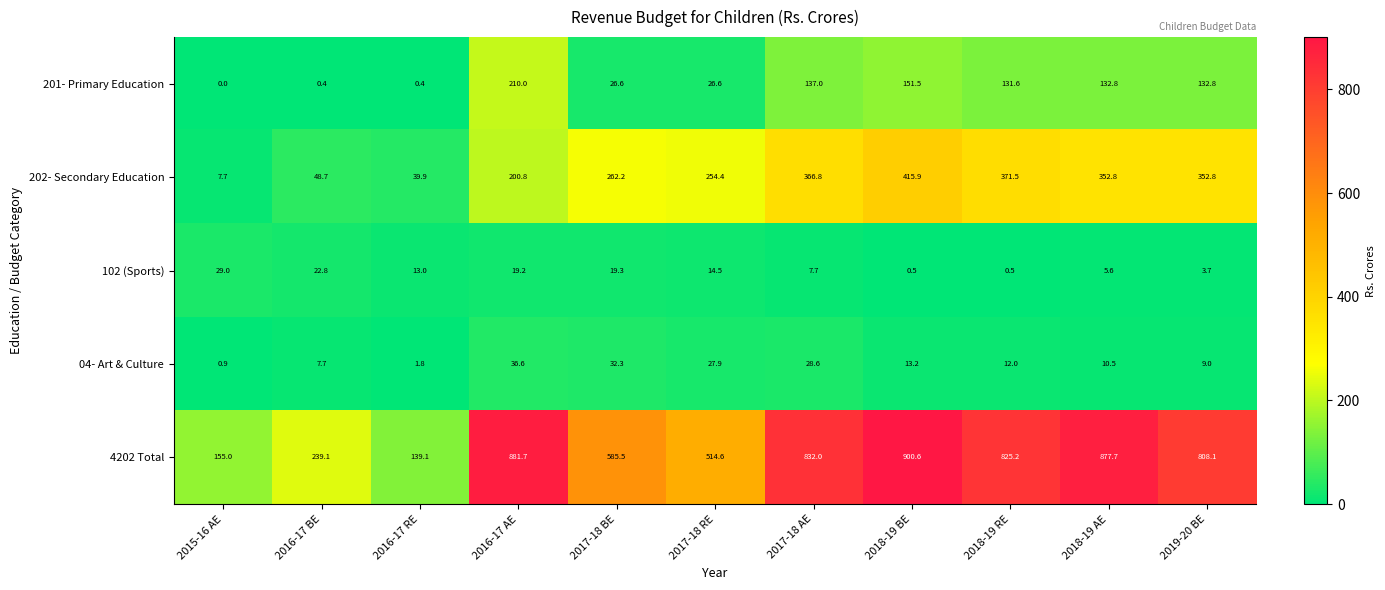

What is the approximate value of 4202 Total at 2017-18 BE?

585.5